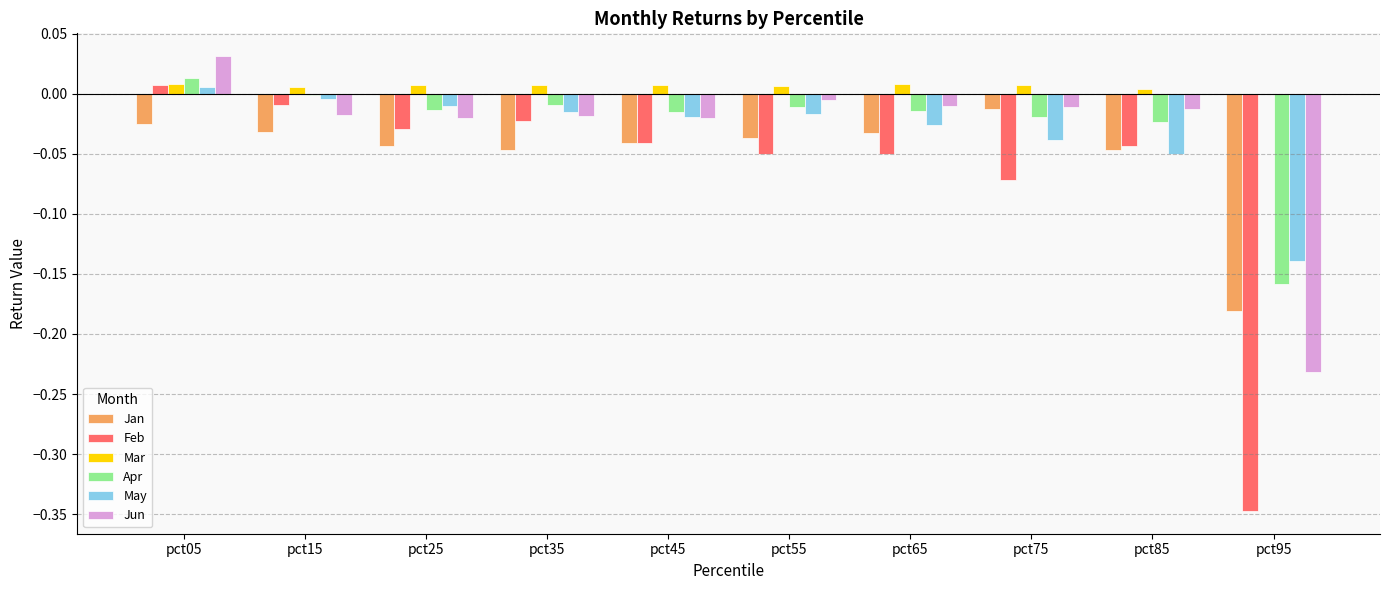

At which category is the sum across all series the highest?

pct05